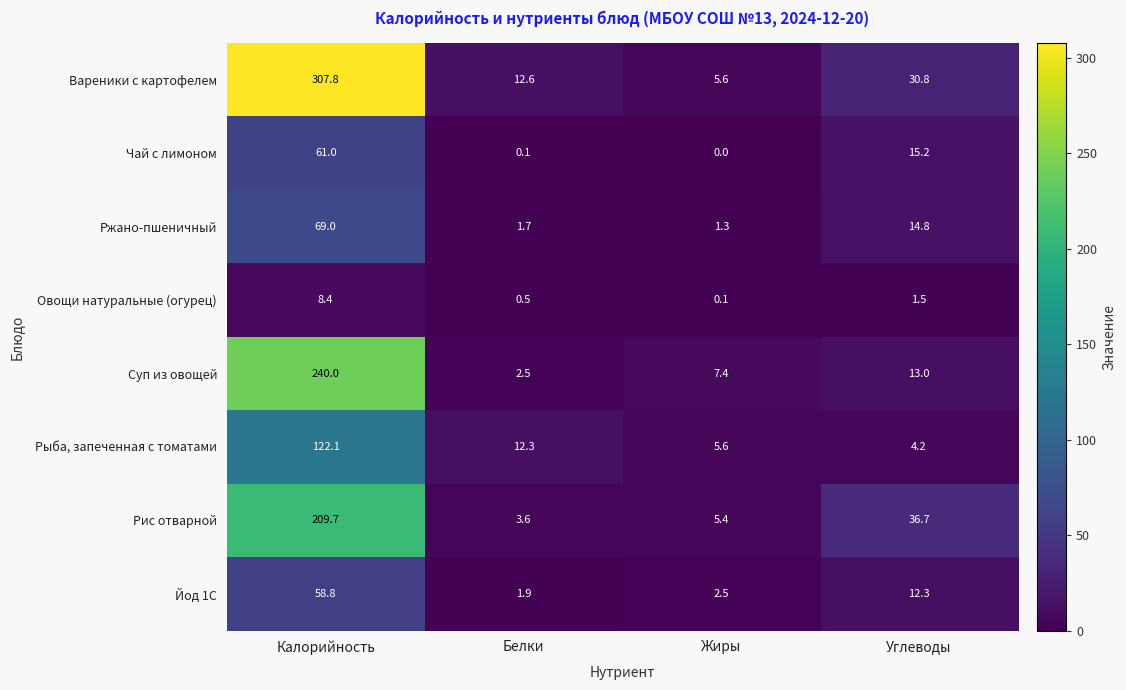

At which category is the sum across all series the highest?

Калорийность